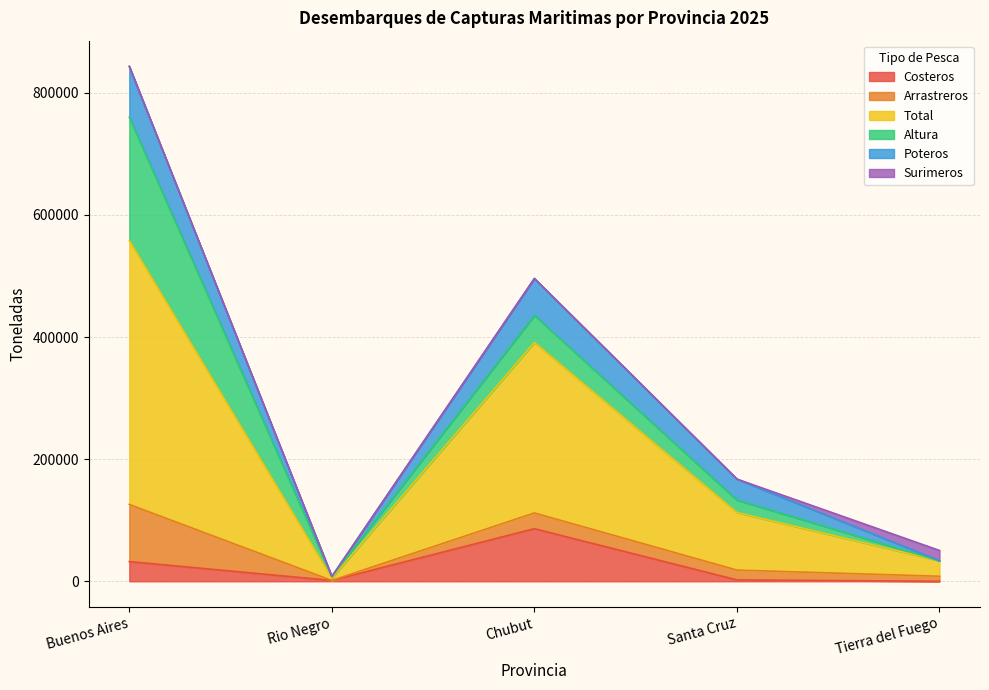

How many series are shown in this chart?

6